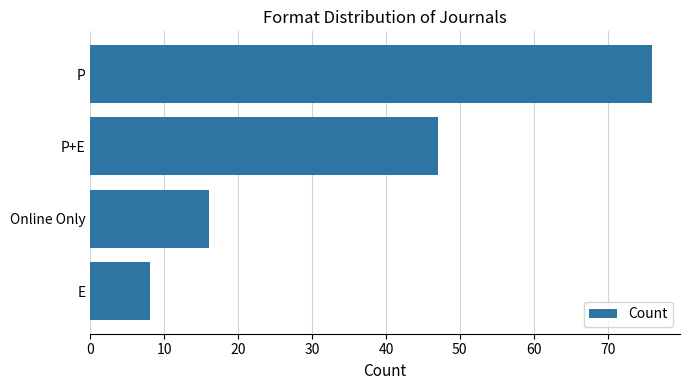

Rank the categories by value from highest to lowest.

P, P+E, Online Only, E